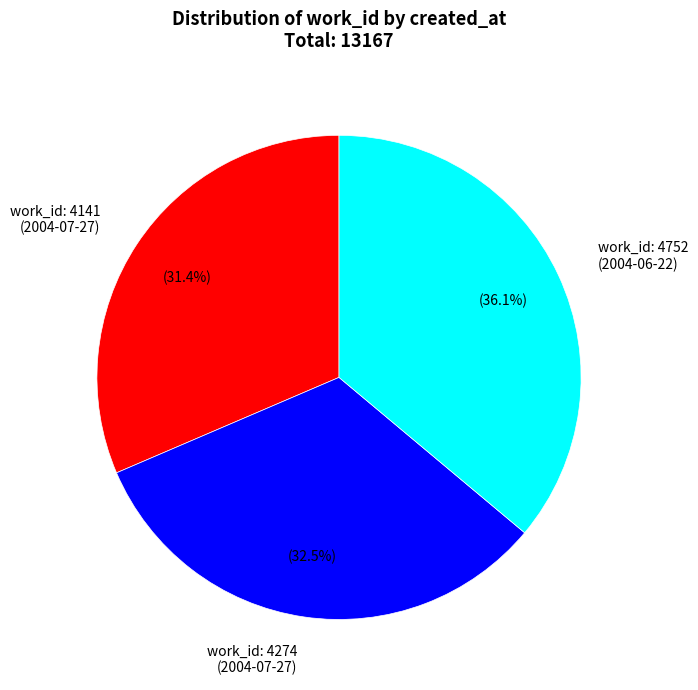

Count the number of slices in the pie.

3